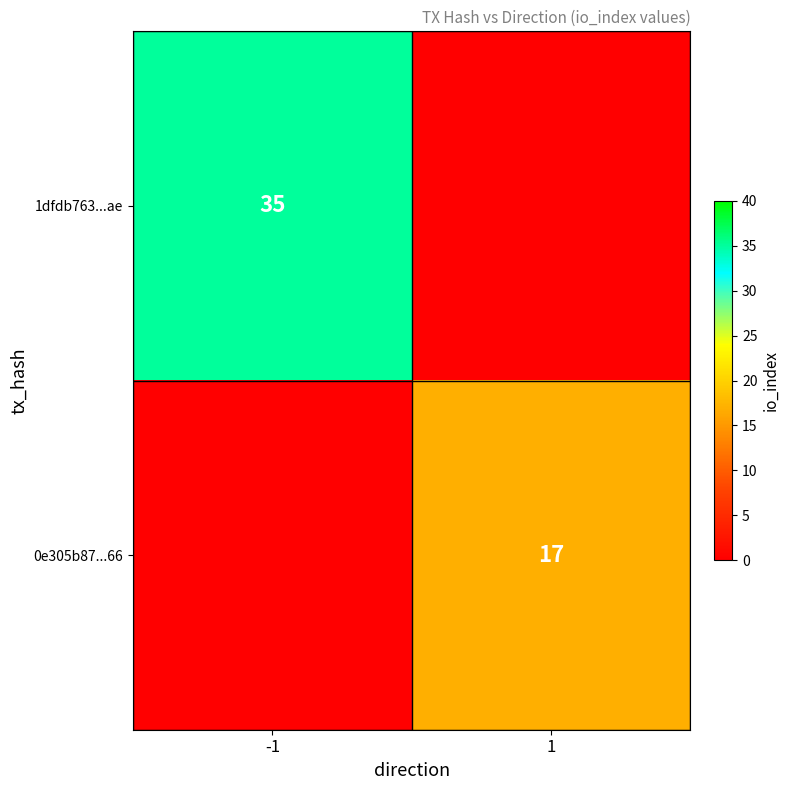

The 0e305b87...66 series shows 5 at 1. True or false?

False